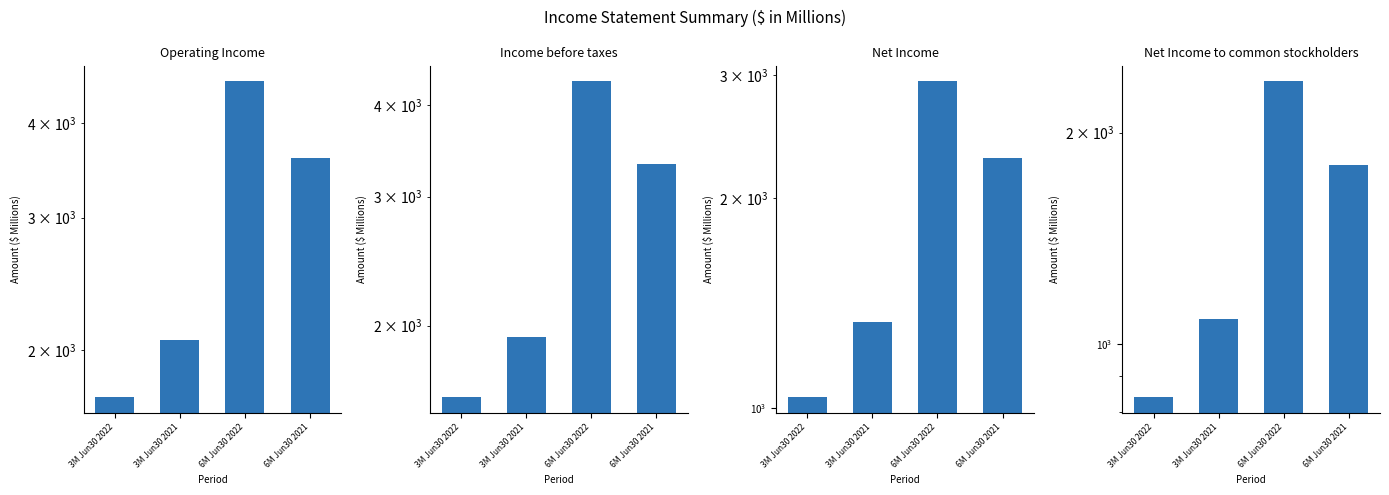

True or false: Net Income has a value of 4725 at 6M Jun30 2022.

False